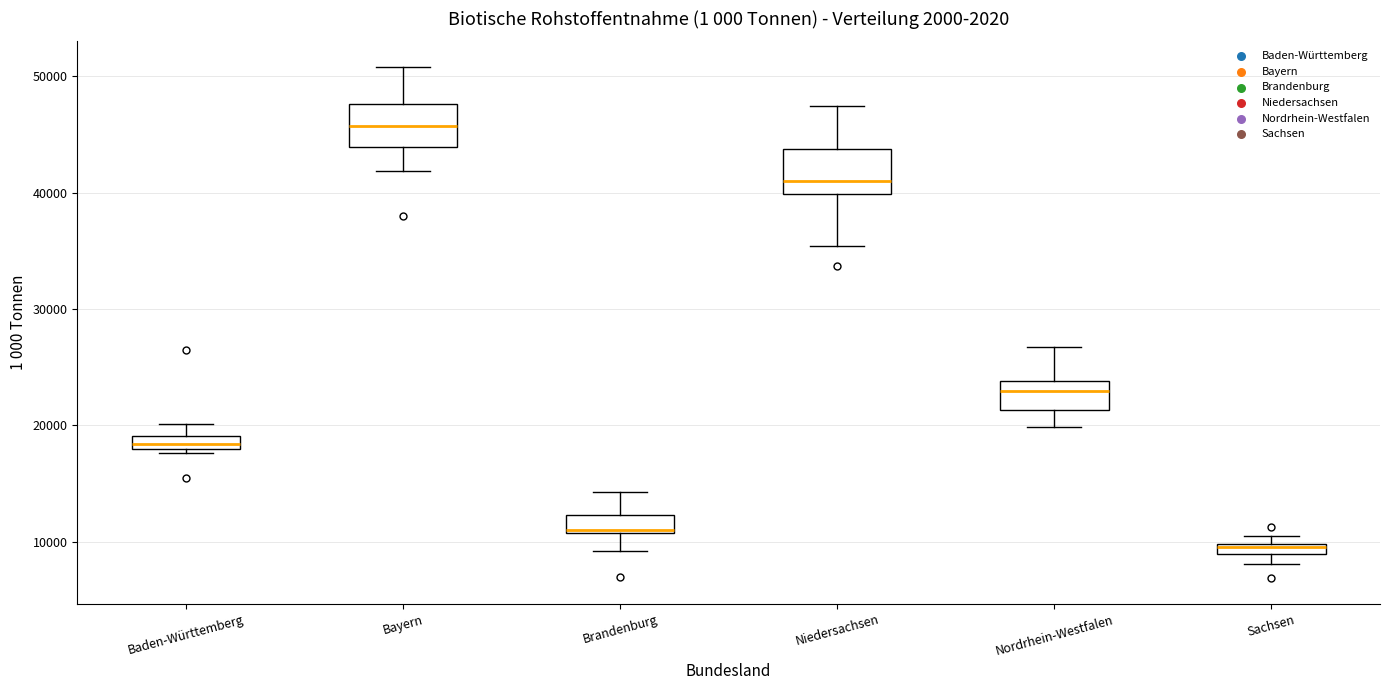

Which box's median line is the lowest?

Sachsen